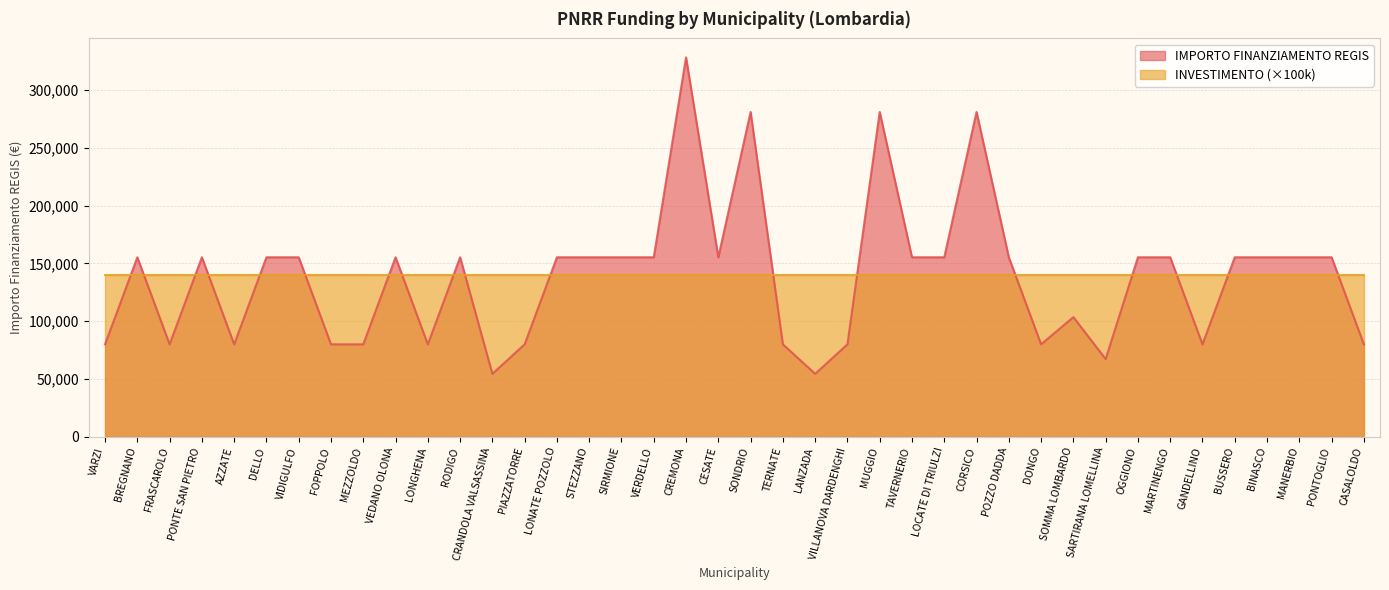

Rank the categories by value from lowest to highest.

CRANDOLA VALSASSINA, LANZADA, SARTIRANA LOMELLINA, VARZI, FRASCAROLO, AZZATE, FOPPOLO, MEZZOLDO, LONGHENA, PIAZZATORRE, TERNATE, VILLANOVA DARDENGHI, DONGO, GANDELLINO, CASALOLDO, SOMMA LOMBARDO, BREGNANO, PONTE SAN PIETRO, DELLO, VIDIGULFO, VEDANO OLONA, RODIGO, LONATE POZZOLO, STEZZANO, SIRMIONE, VERDELLO, CESATE, TAVERNERIO, LOCATE DI TRIULZI, POZZO DADDA, OGGIONO, MARTINENGO, BUSSERO, BINASCO, MANERBIO, PONTOGLIO, SONDRIO, MUGGIO, CORSICO, CREMONA